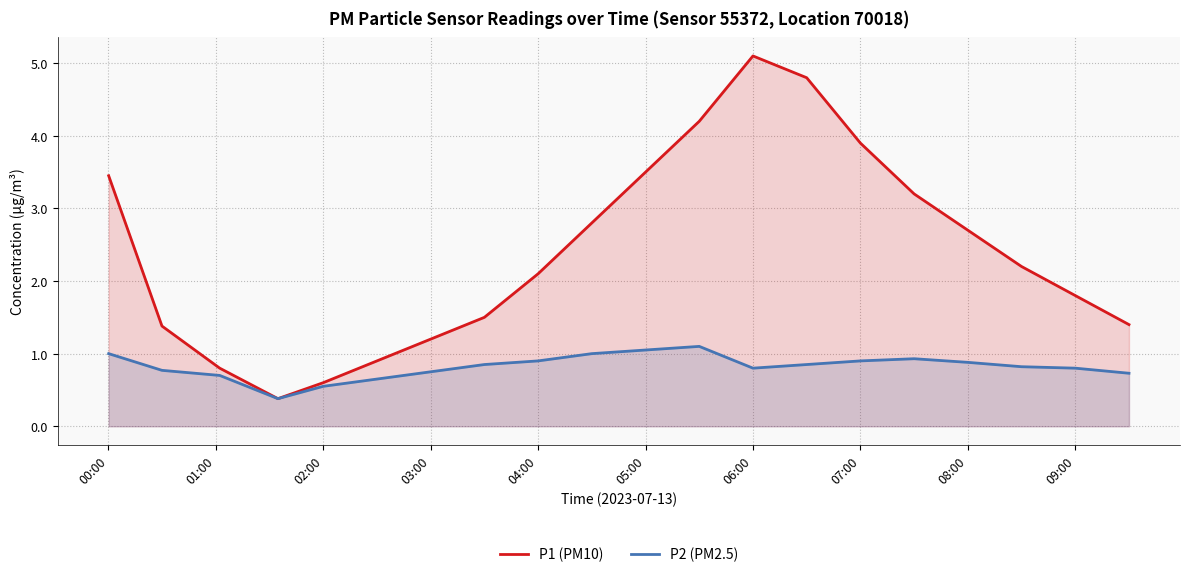

Which series has the widest spread of values?

P1 (PM10)